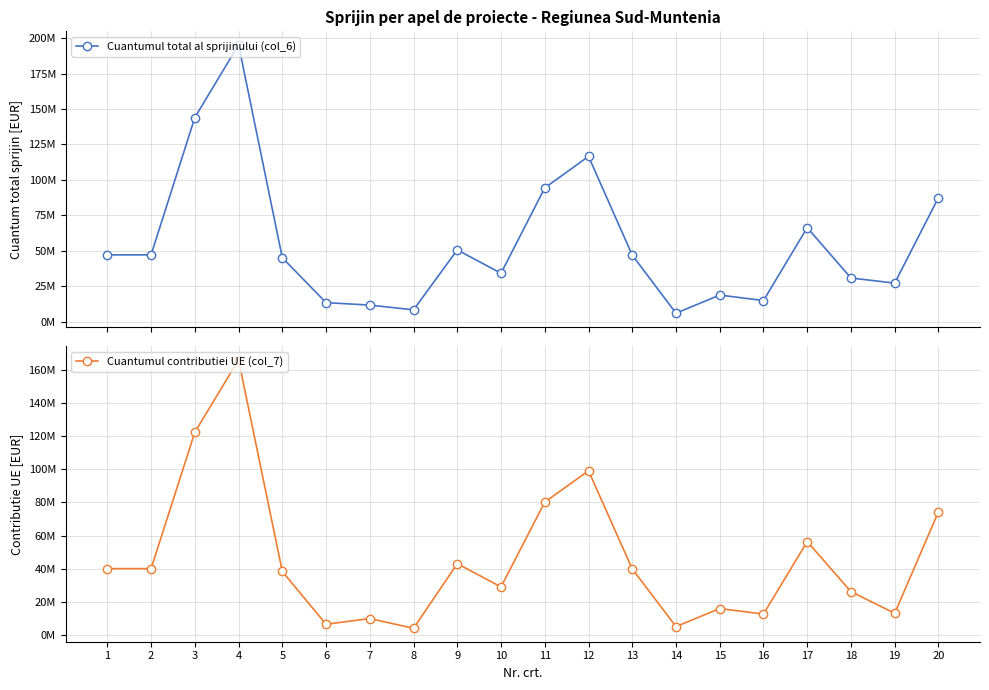

True or false: Cuantumul total al sprijinului (col_6) and Cuantumul contributiei UE (col_7) intersect in this chart.

False